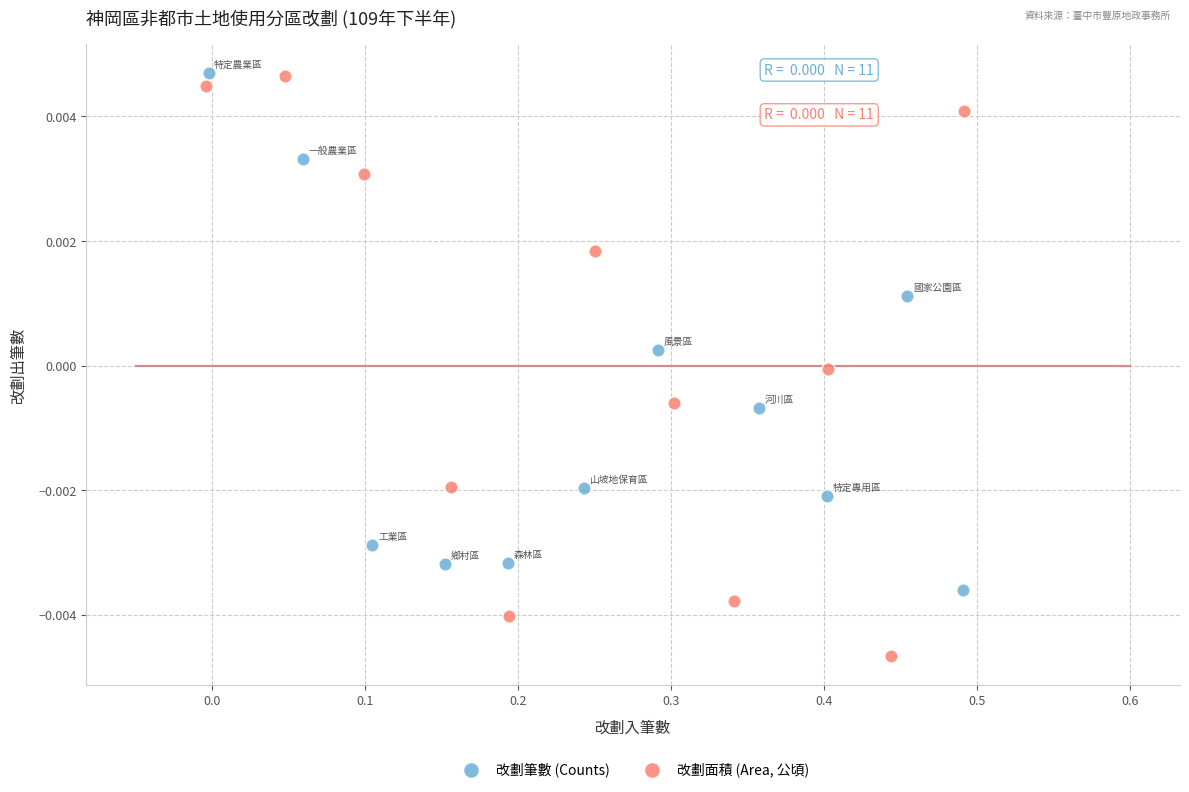

Which series contains the lowest Y value?

改劃面積 (Area, 公頃)